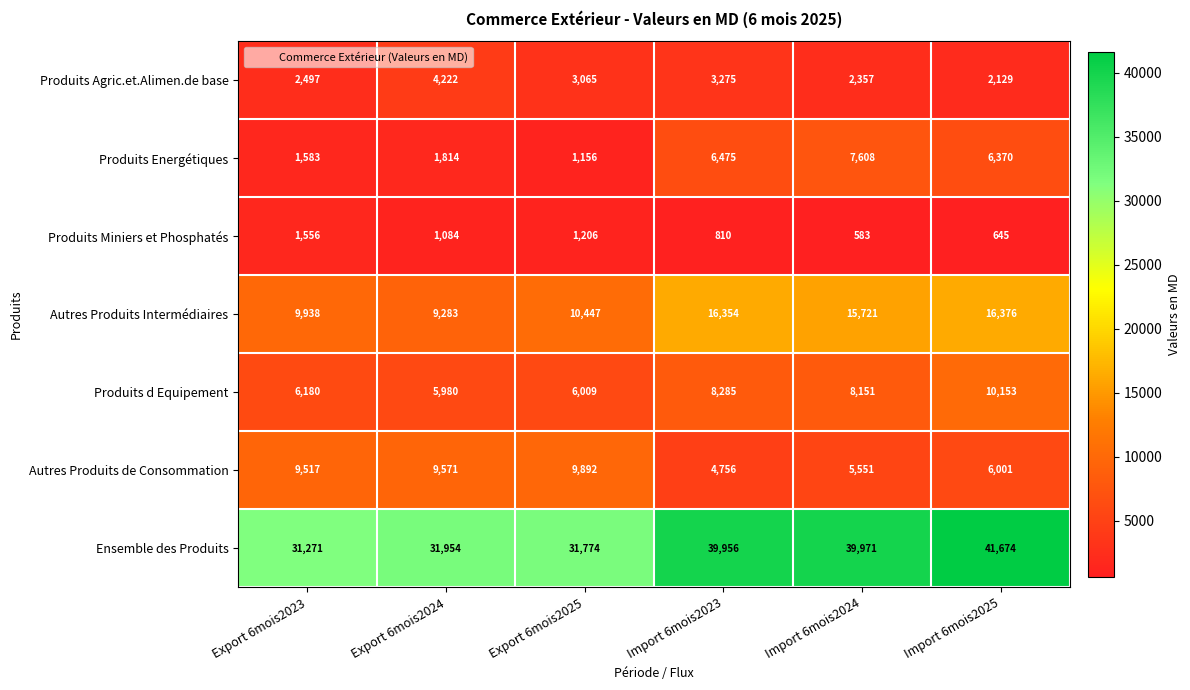

Rank the series at Import 6mois2024 from lowest to highest value.

Produits Miniers et Phosphatés, Produits Agric.et.Alimen.de base, Autres Produits de Consommation, Produits Energétiques, Produits d Equipement, Autres Produits Intermédiaires, Ensemble des Produits